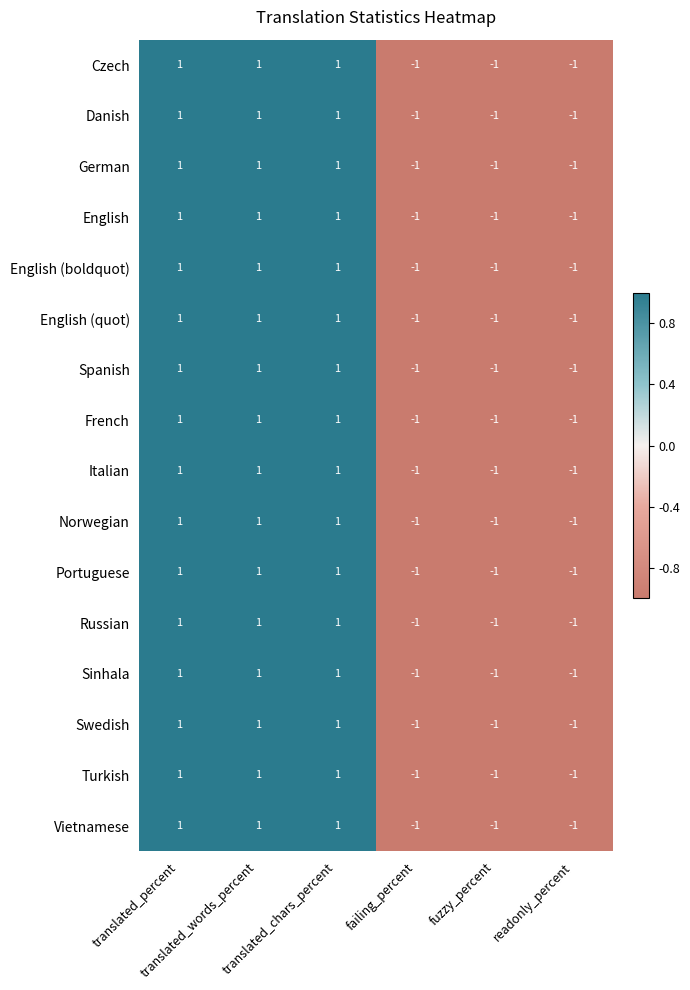

Between readonly_percent and failing_percent, which is larger?

readonly_percent